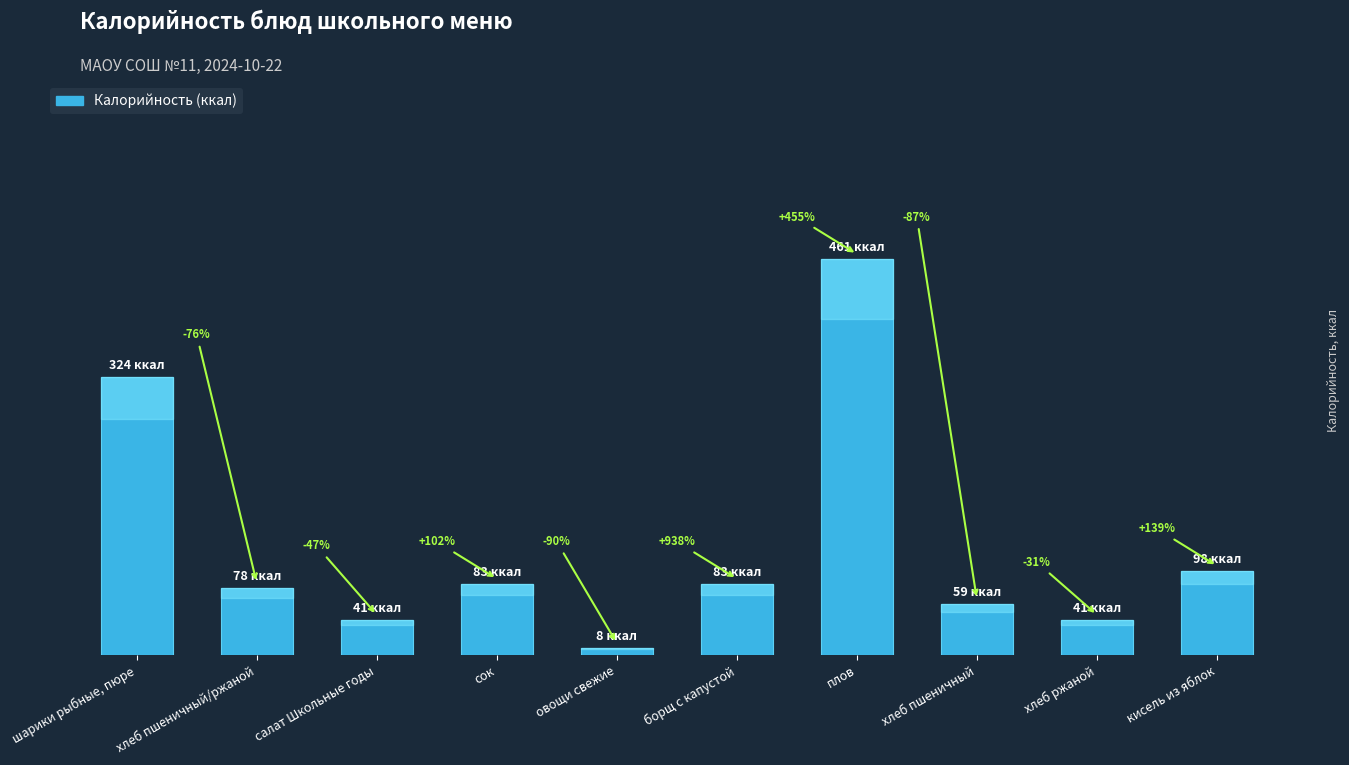

Does the chart contain any negative values?

No